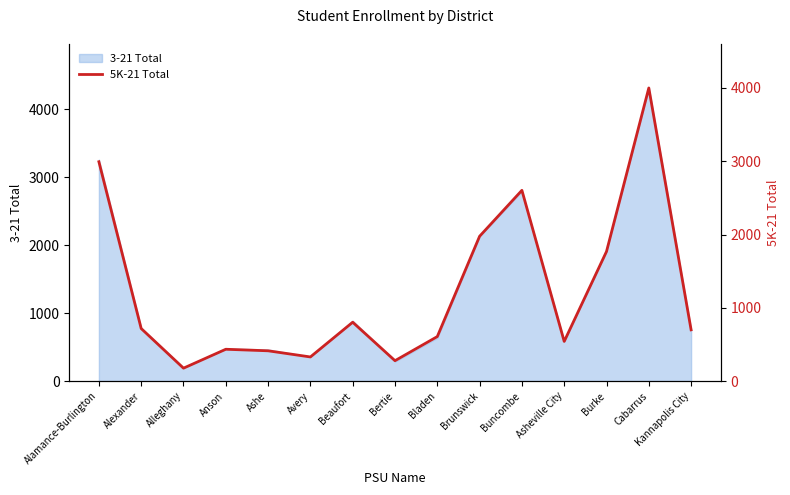

What is the sum of all values?

18337